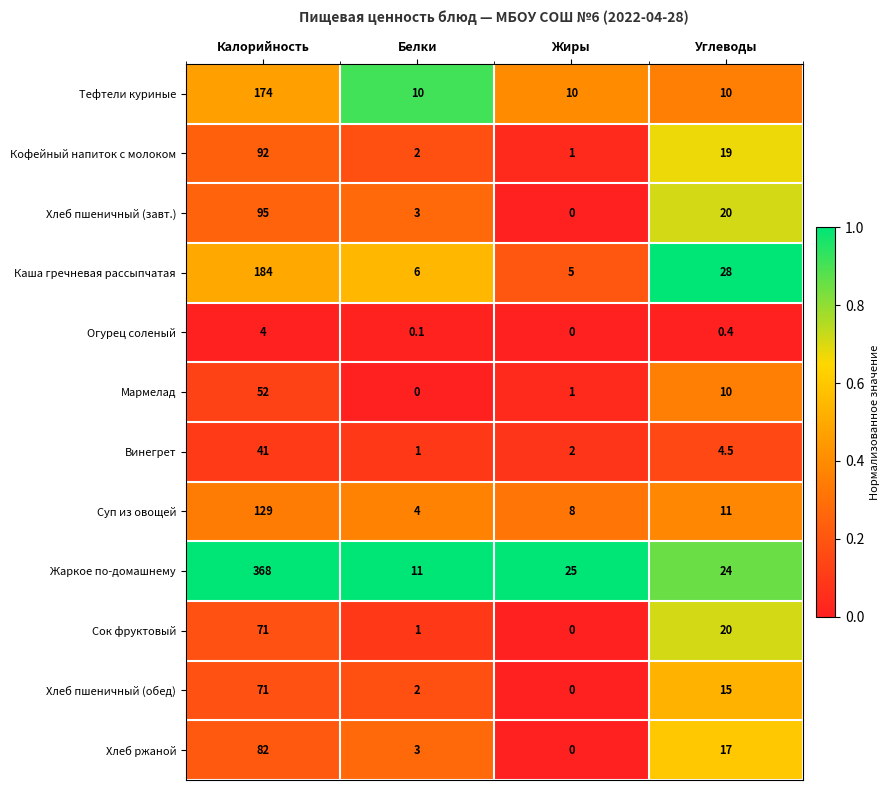

Which series changed the most between Белки and Жиры?

Жаркое по-домашнему